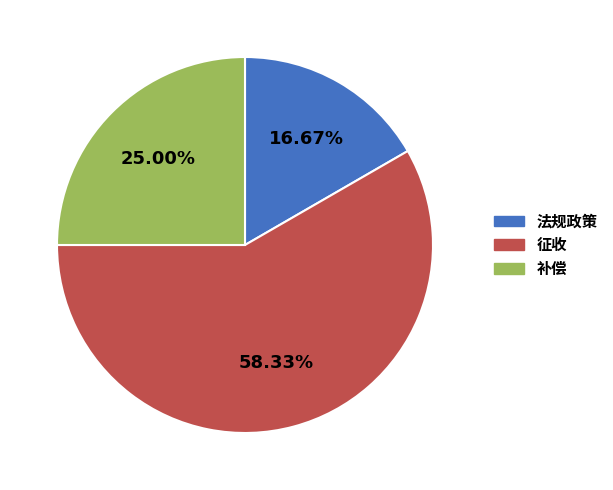

What percentage is the 补偿 slice, to the nearest percent?

25%